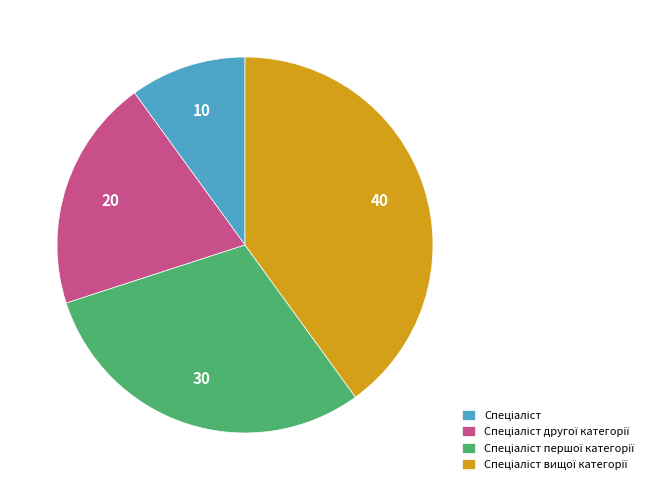

Is there any slice that represents more than half of the pie?

No